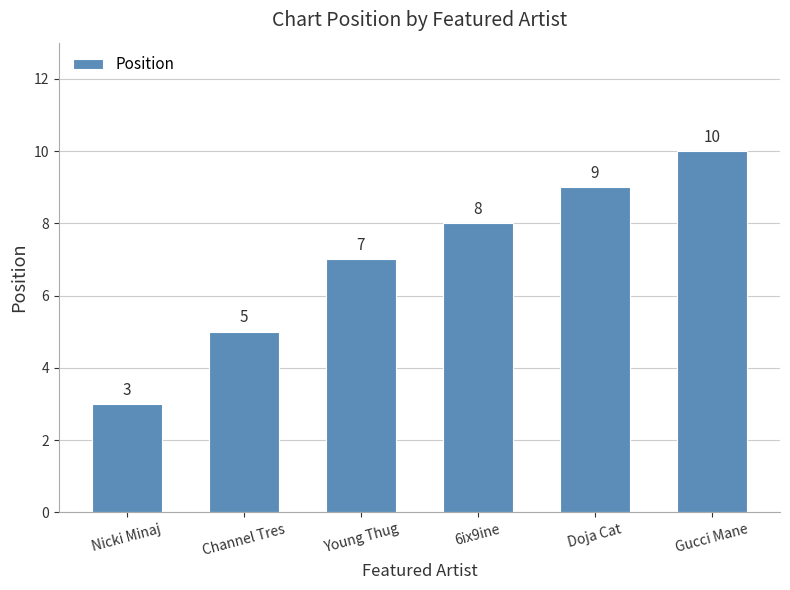

List the labels in order of value, smallest first.

Nicki Minaj, Channel Tres, Young Thug, 6ix9ine, Doja Cat, Gucci Mane